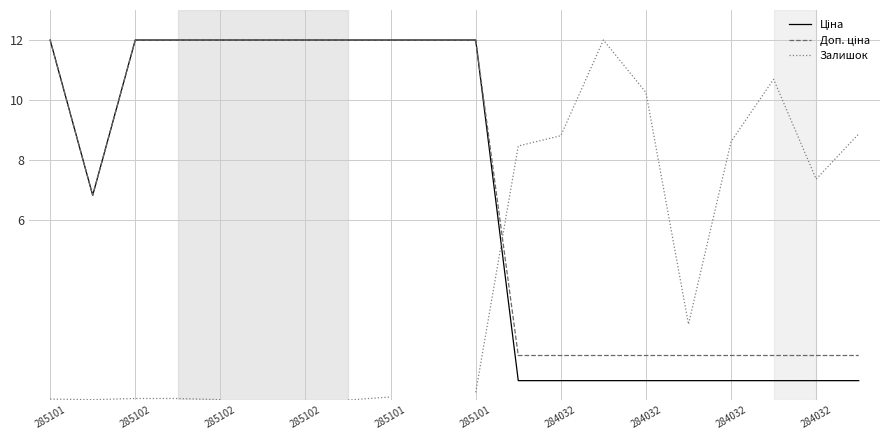

True or false: Доп. ціна and Ціна cross at least once.

False